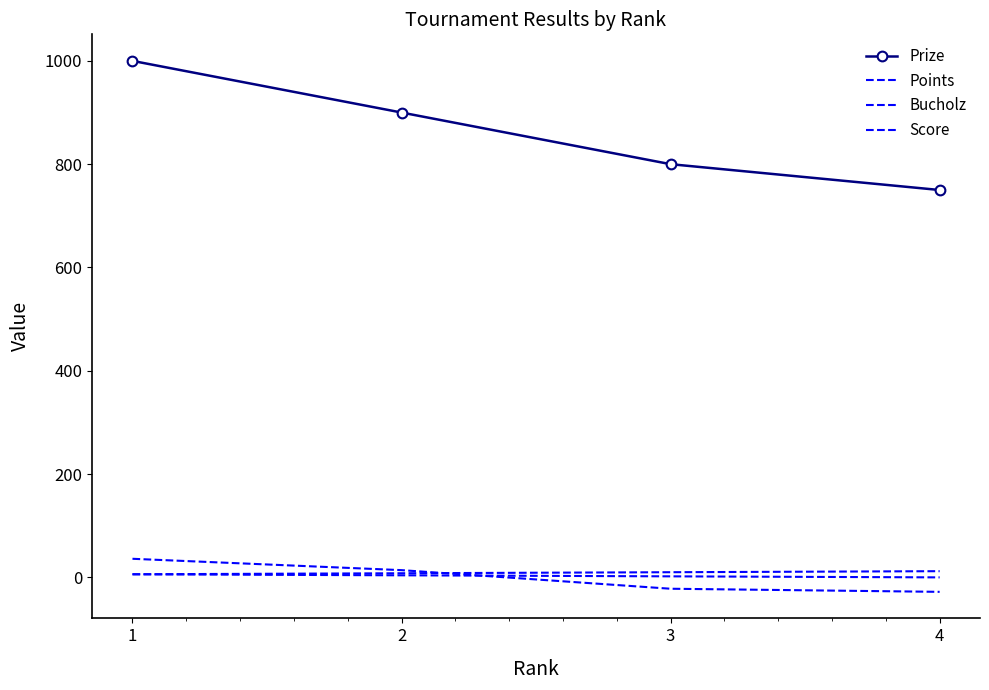

At 4, list the series in order from largest to smallest.

Prize, Bucholz, Points, Score